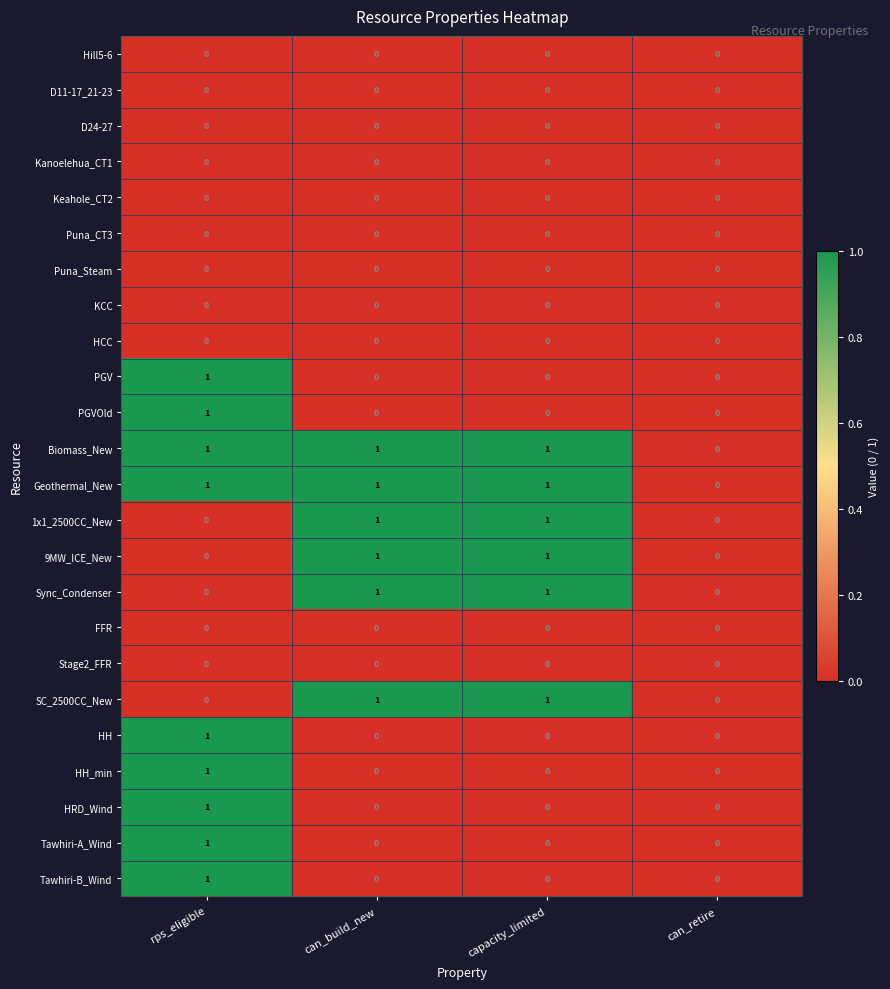

How many distinct data groups are displayed?

24